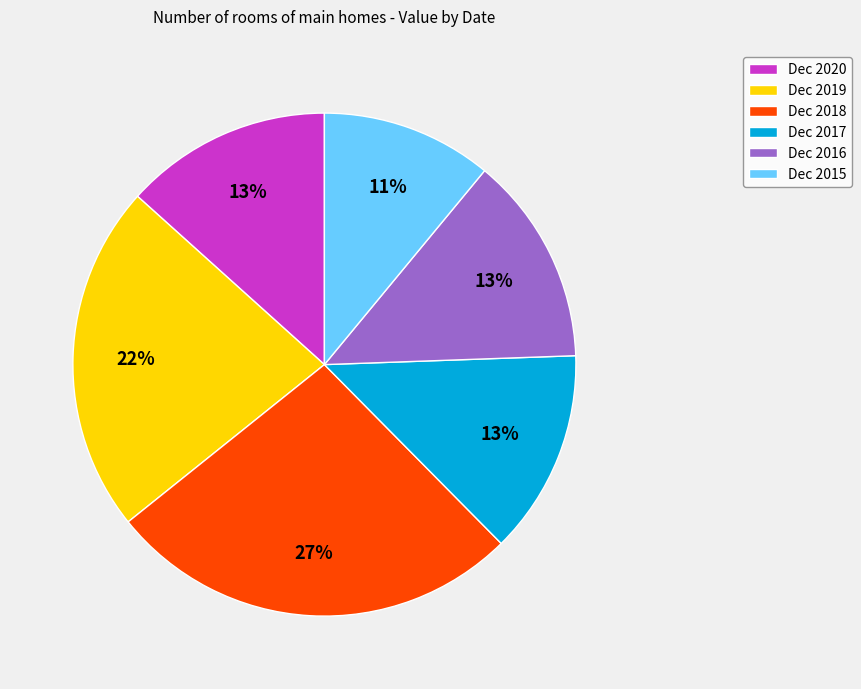

Is there a majority slice in this chart?

No